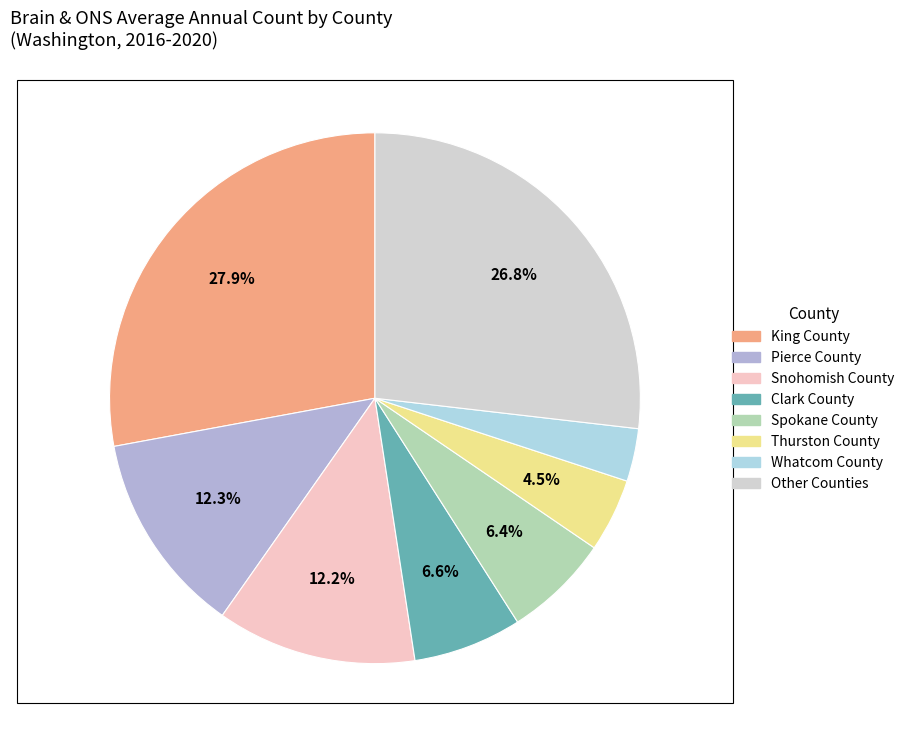

Is there any slice that represents more than half of the pie?

No